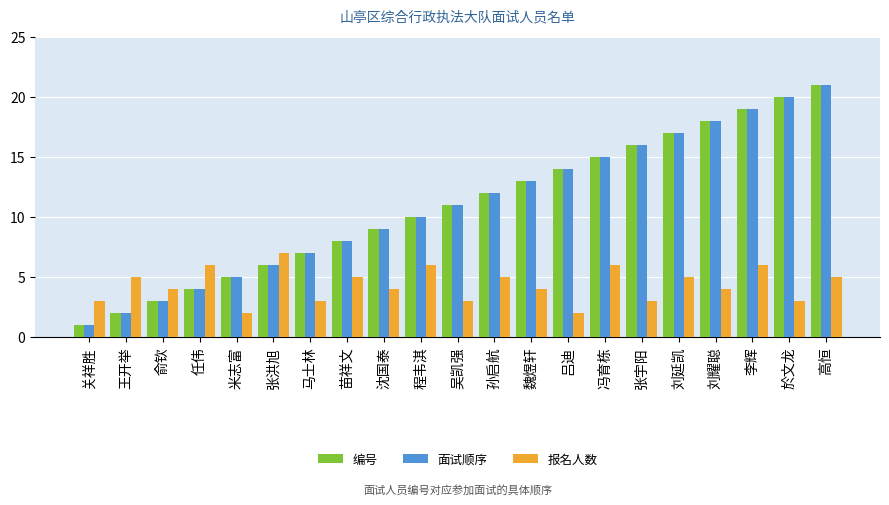

What is the highest value of the 面试顺序 series?

21